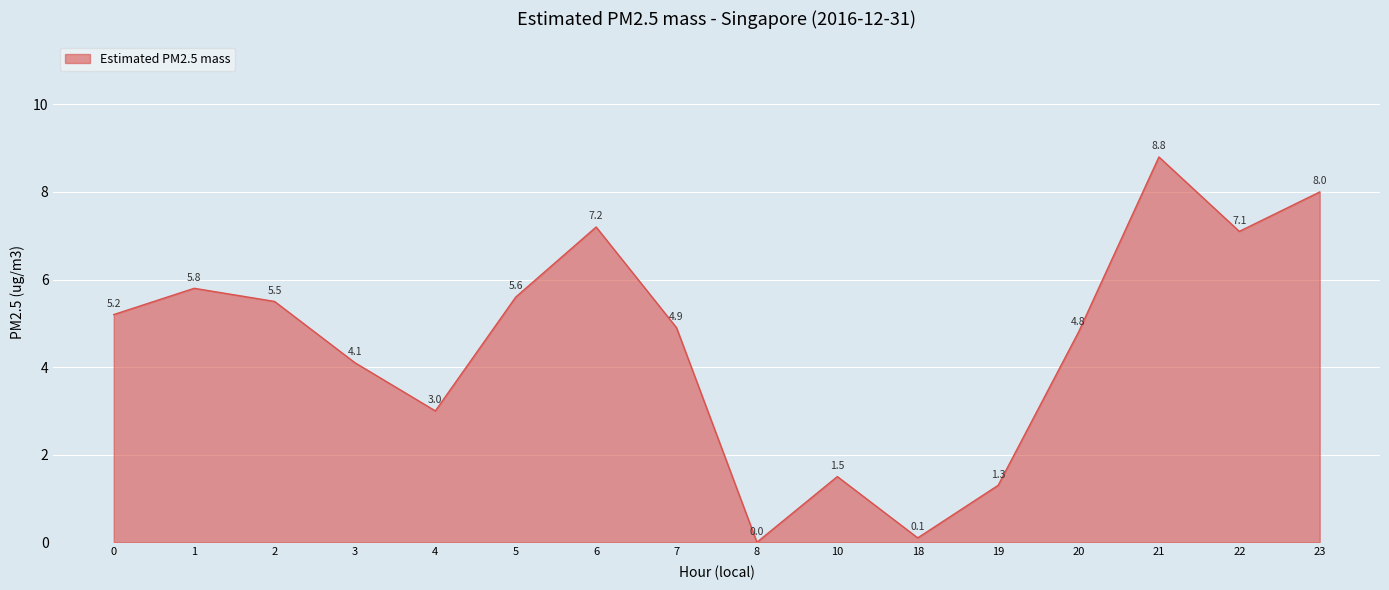

What is the sum of the values at 0 and 19?

6.5